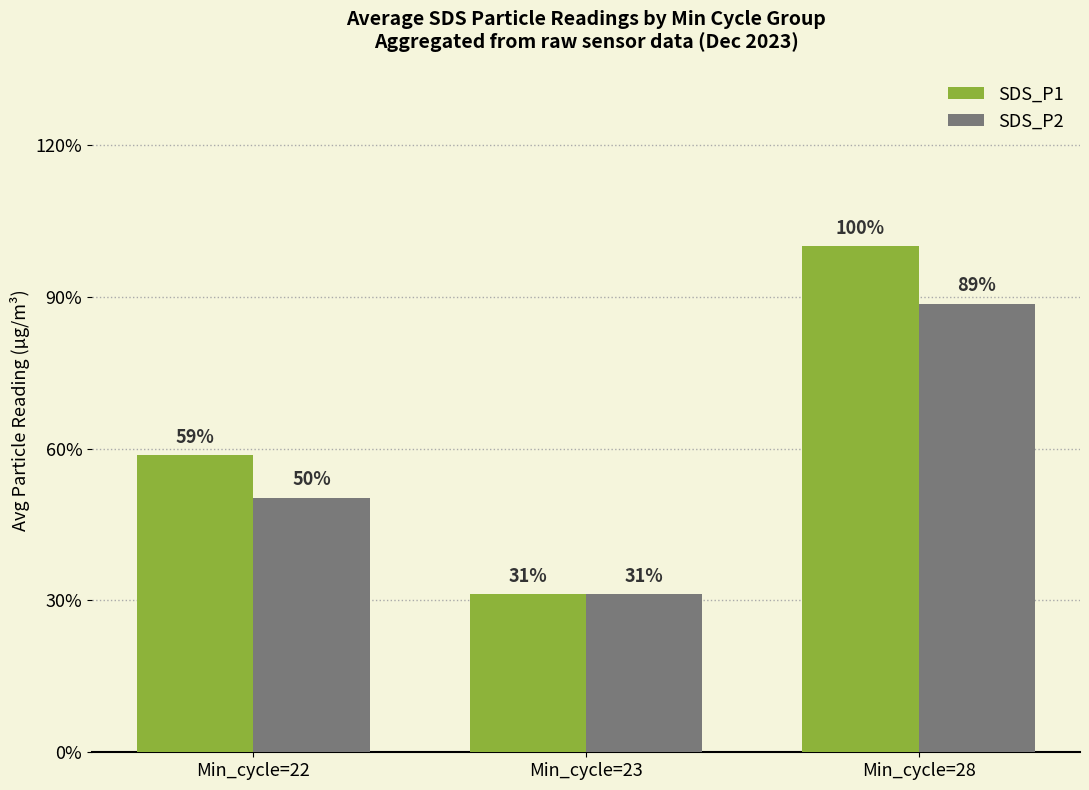

At how many categories does at least one series exceed 0?

3